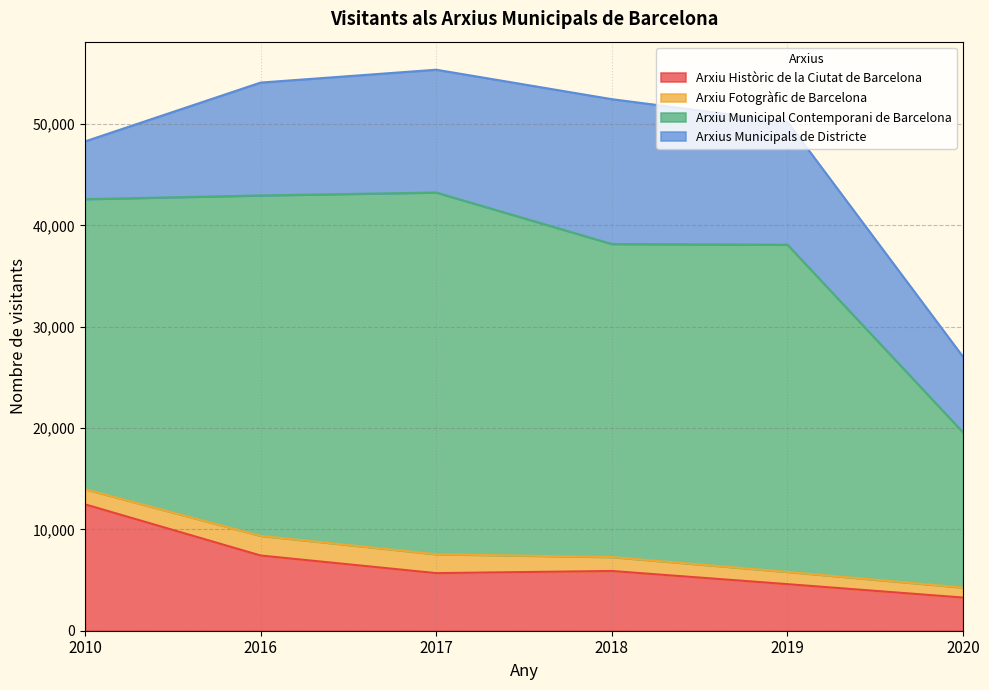

At which category does Arxiu Històric de la Ciutat de Barcelona reach its first local valley?

2017